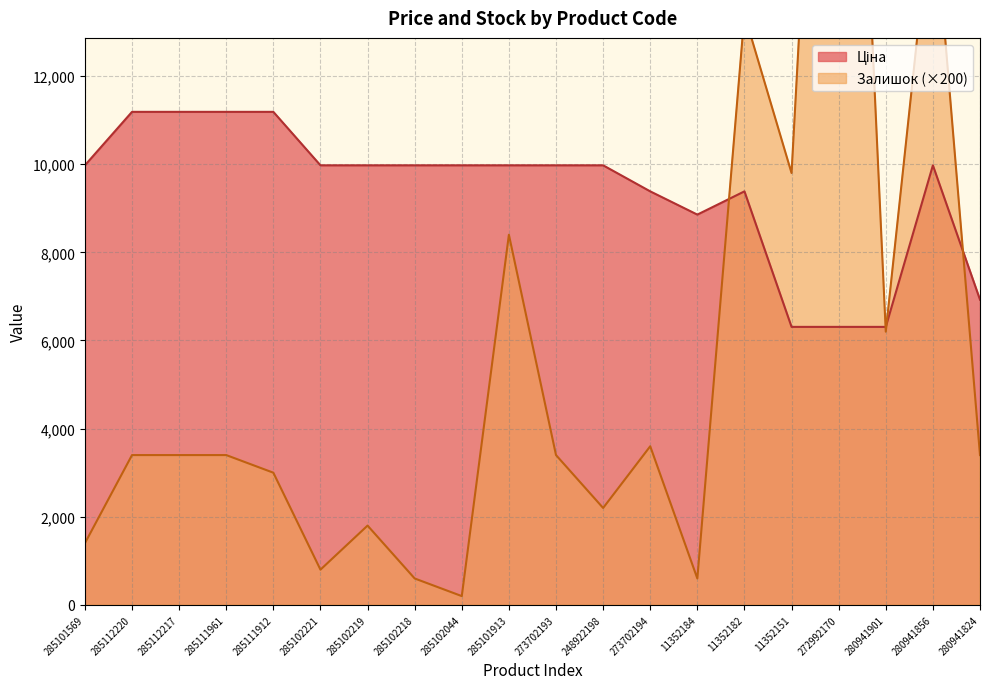

What is the total value across all series at 285112217?

14588.2